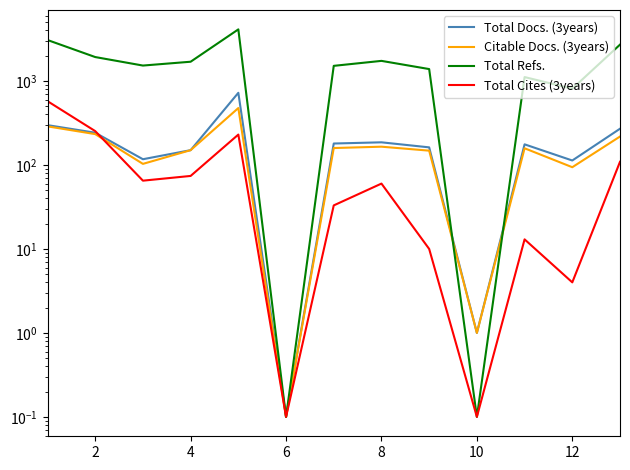

How many distinct data groups are displayed?

4